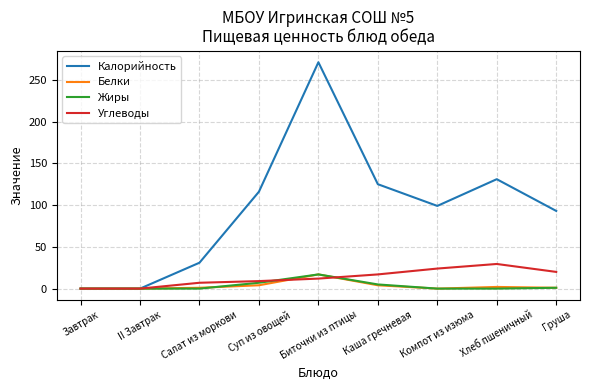

True or false: Белки has more than 0 interior local peaks.

True